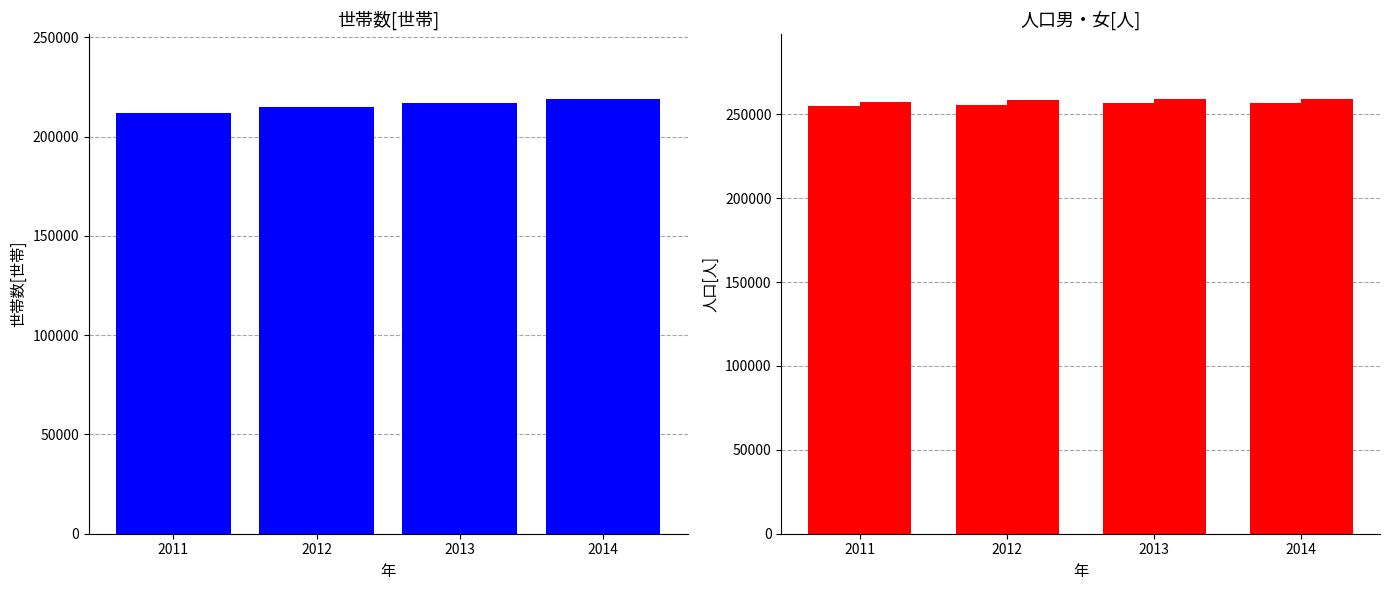

True or false: 世帯数[世帯] has a value of 82716 at 2013.

False